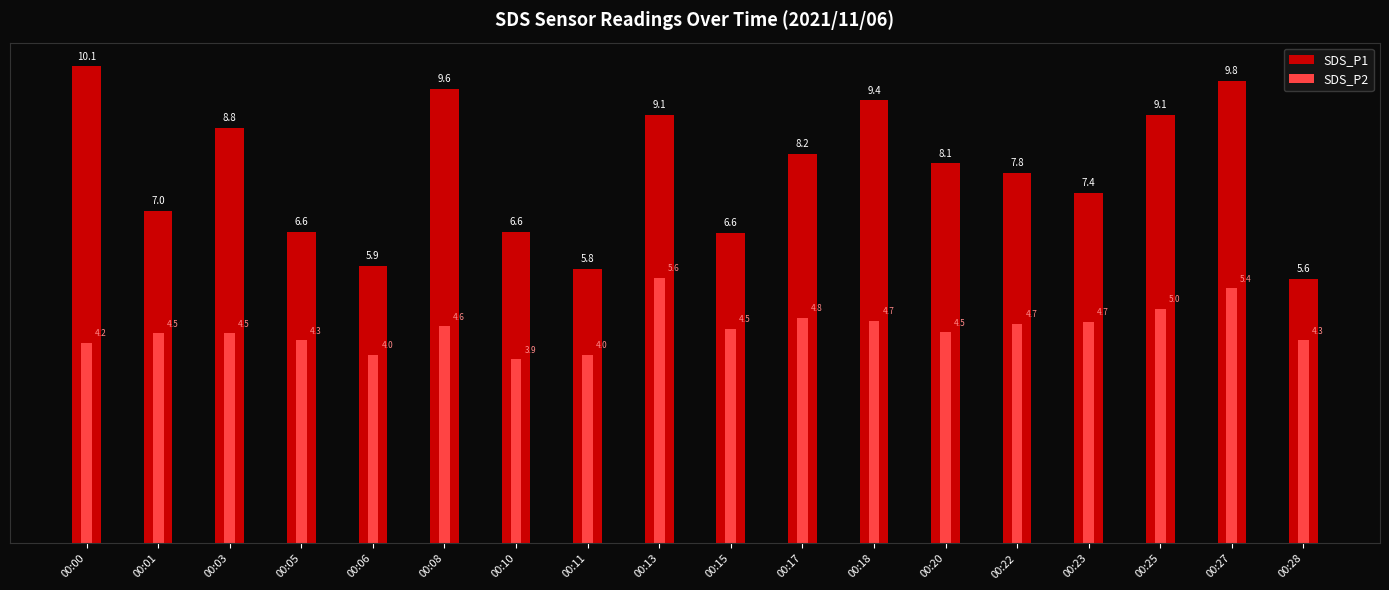

How many bars are there in total?

36